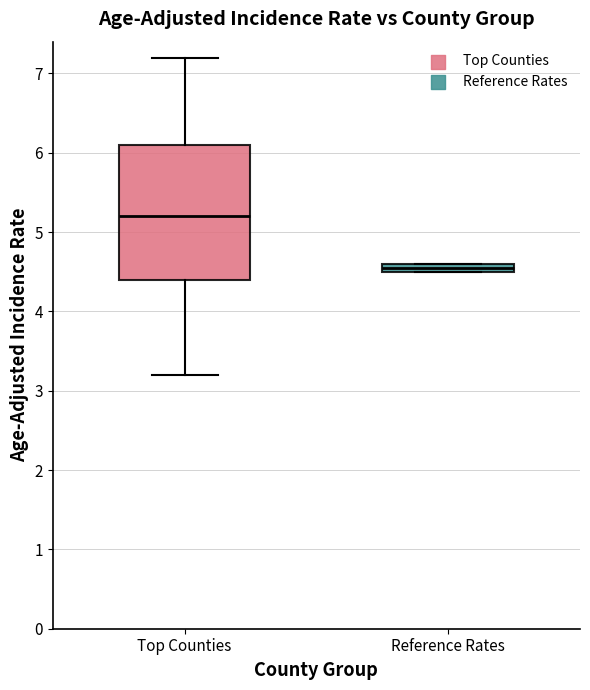

Which box has the lowest median line?

Reference Rates